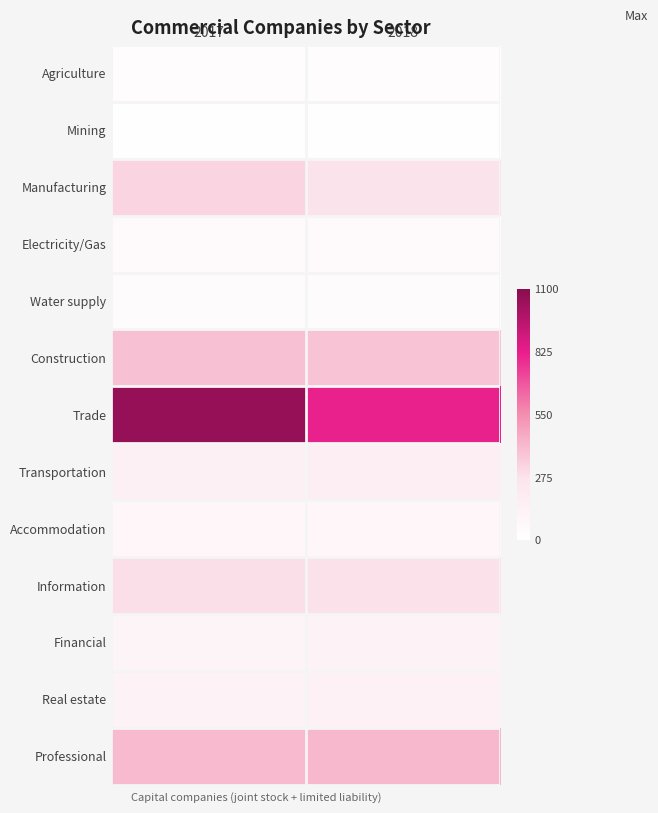

Which series has the largest total across all categories?

Trade